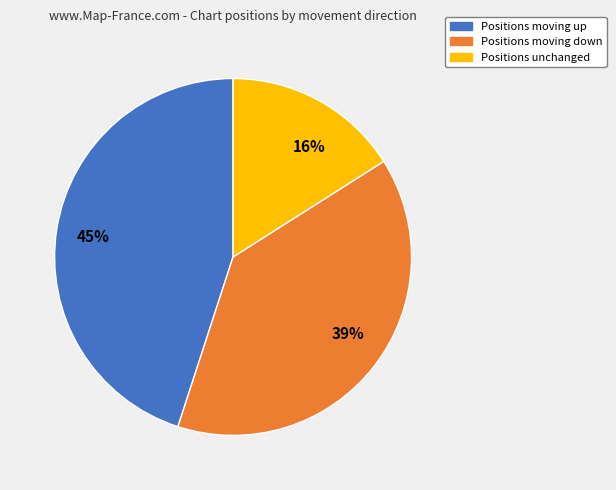

Is there a majority slice in this chart?

No